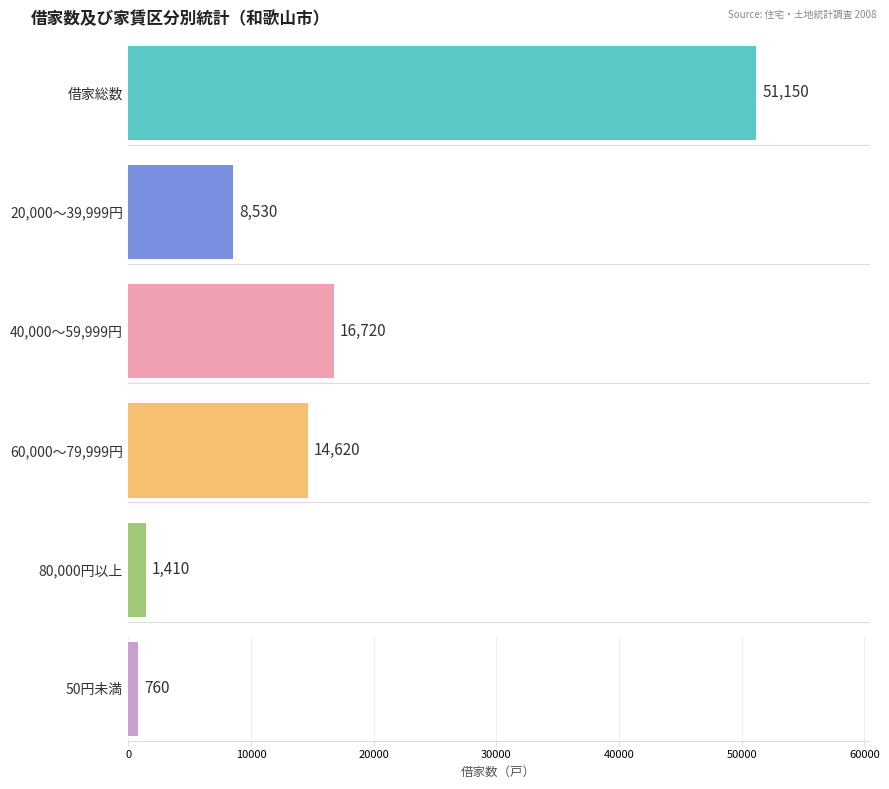

True or false: 80,000円以上 has a value of 65 at 橋本市.

False